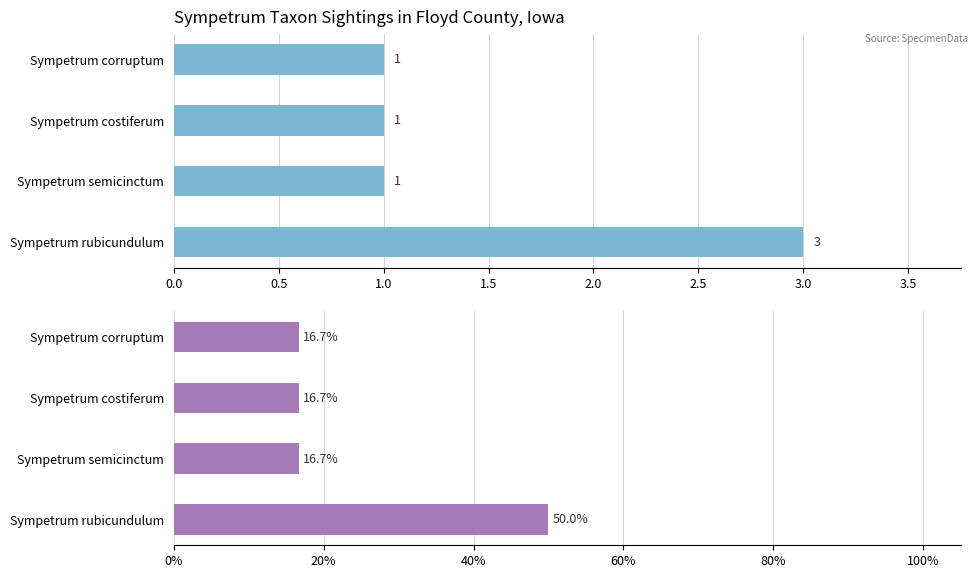

Does the chart contain any negative values?

No